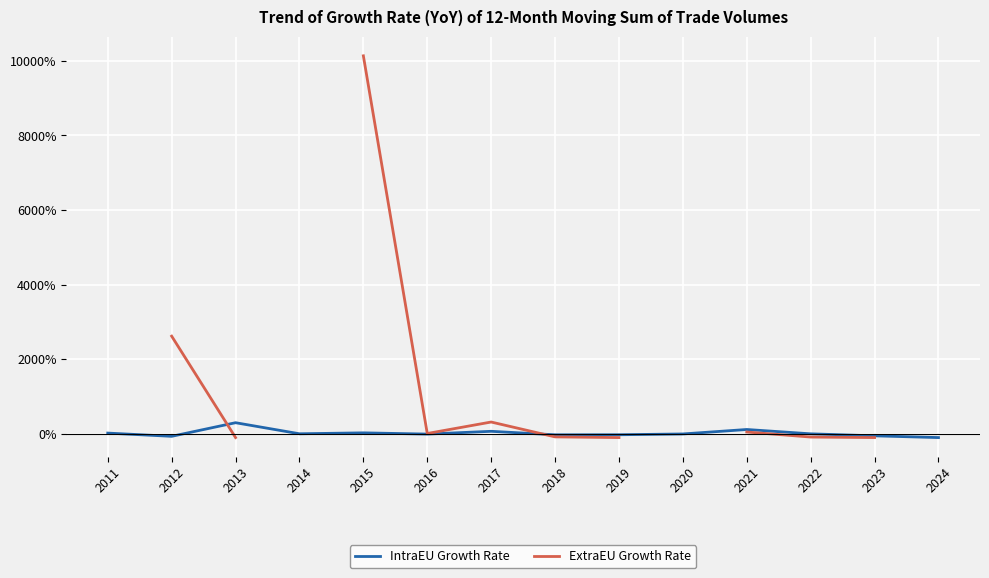

At which category is the sum across all series the highest?

2015